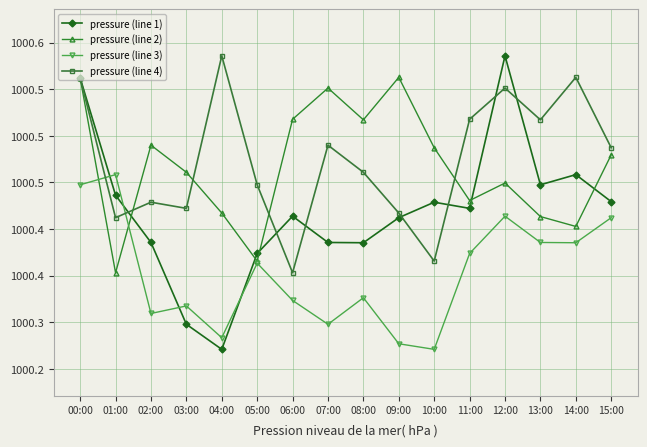

What is the label of the 3rd point from the right?

13:00